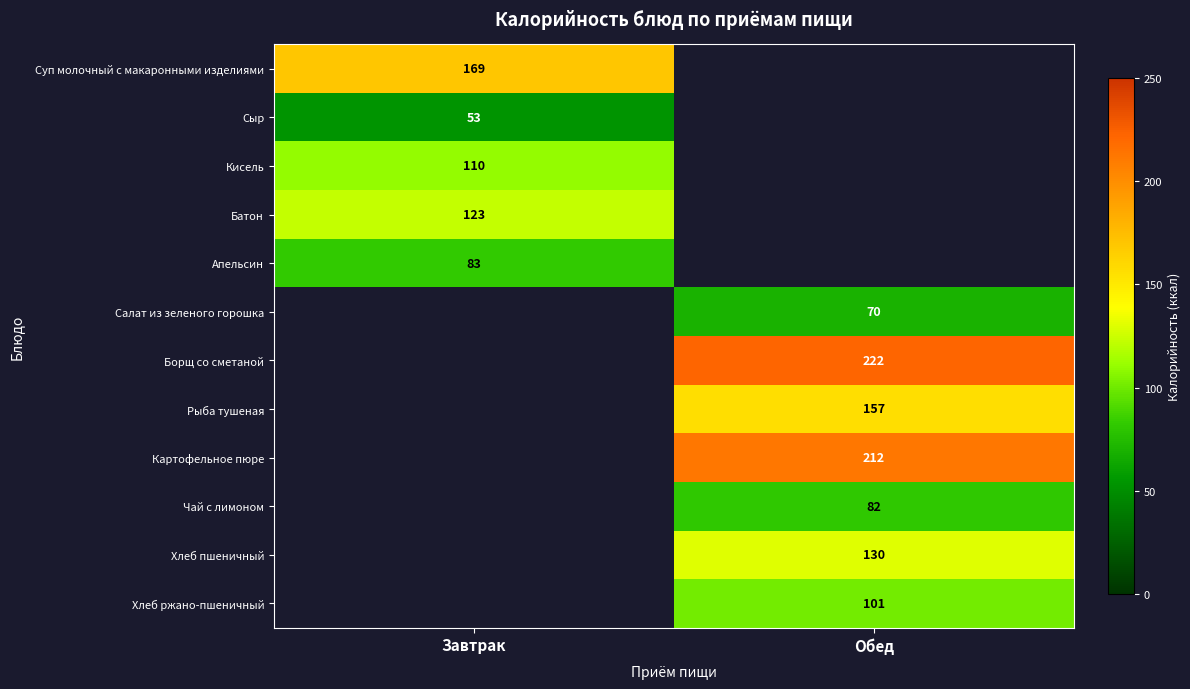

Is it true that Батон equals 123 at Завтрак?

True